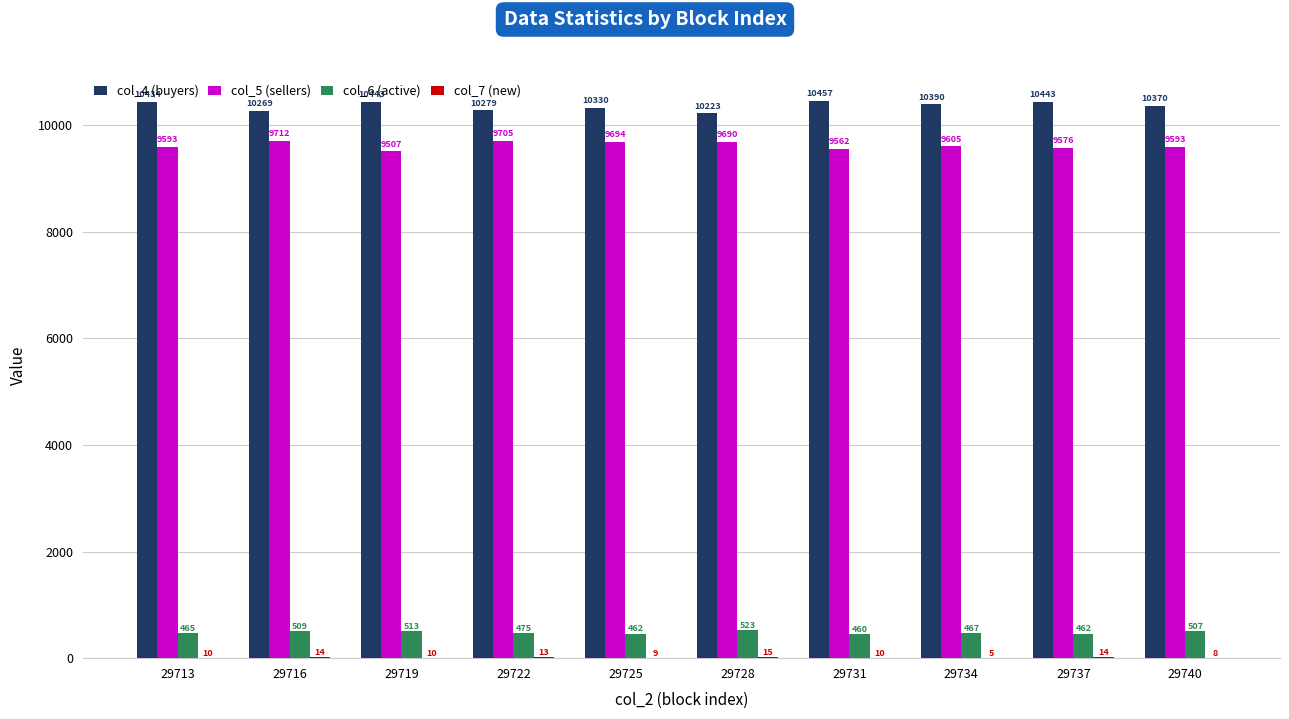

Count the number of categories in the chart.

10